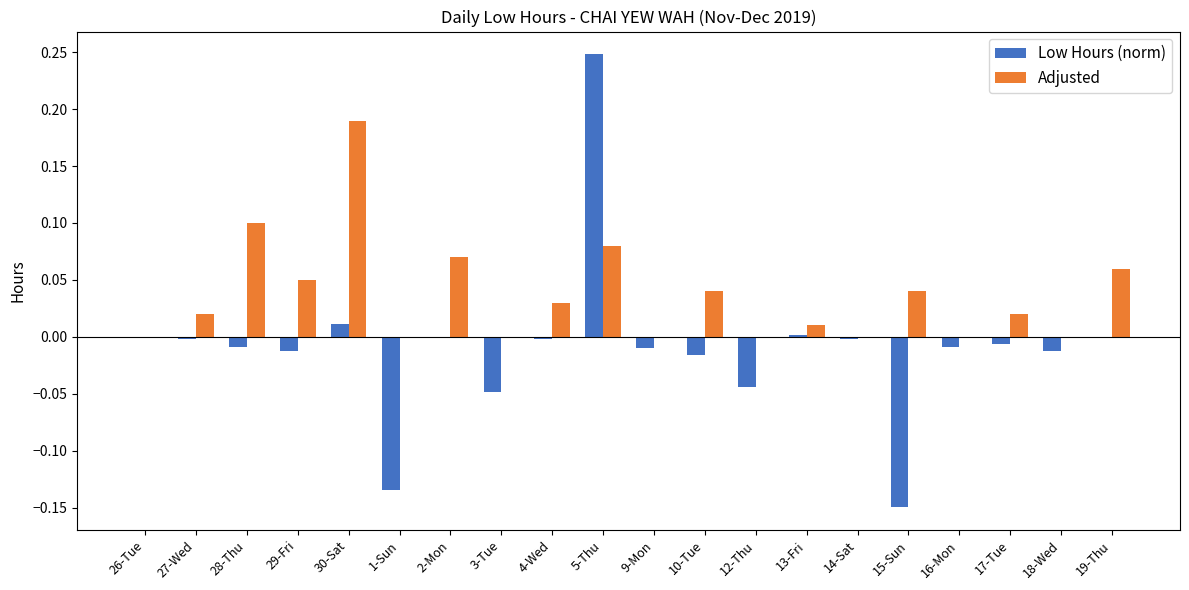

How many distinct data groups are displayed?

2